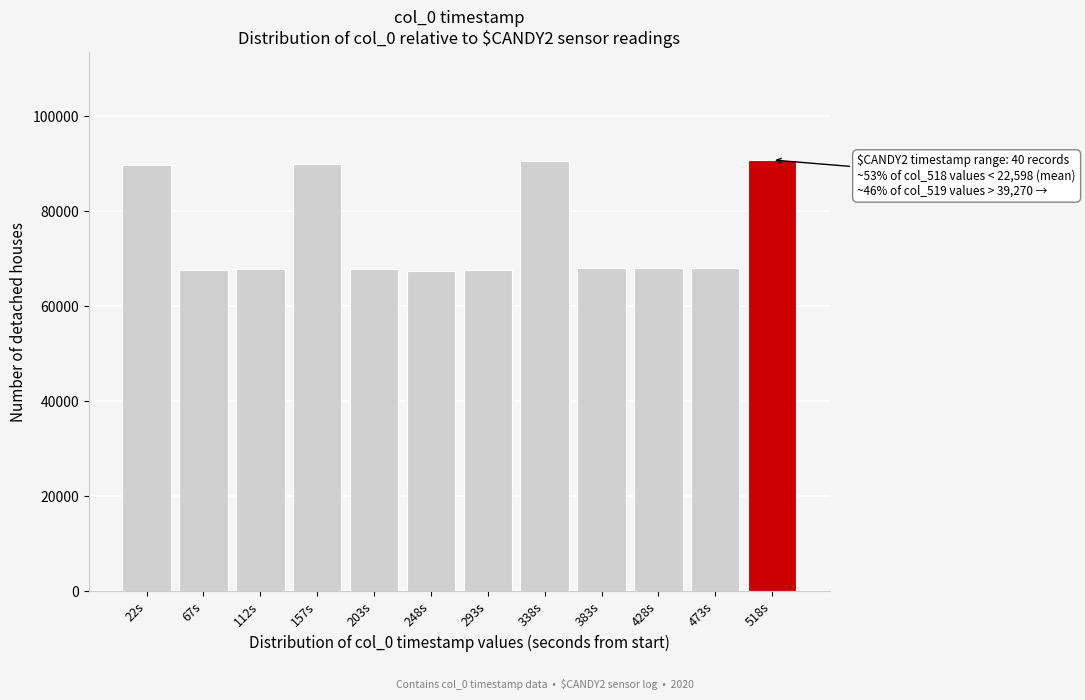

What is the greatest value displayed?

90792